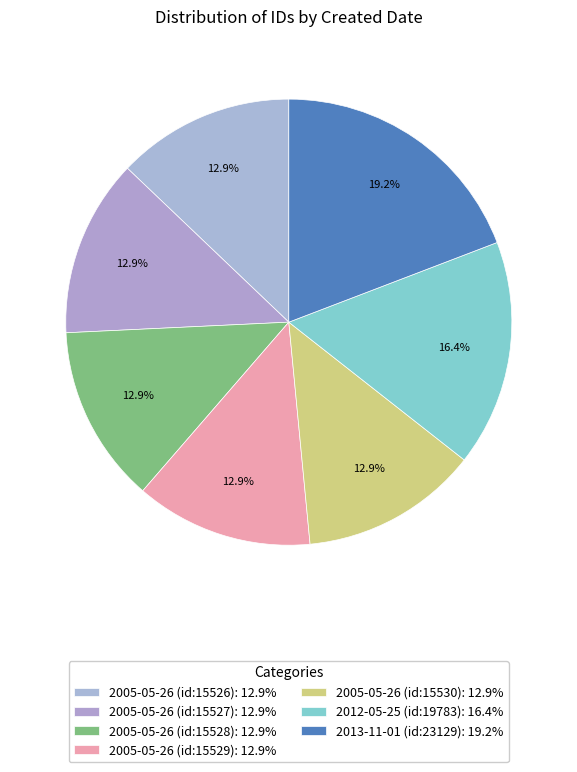

To the nearest percent, what percentage of the pie is 2005-05-26 (id:15530)?

13%